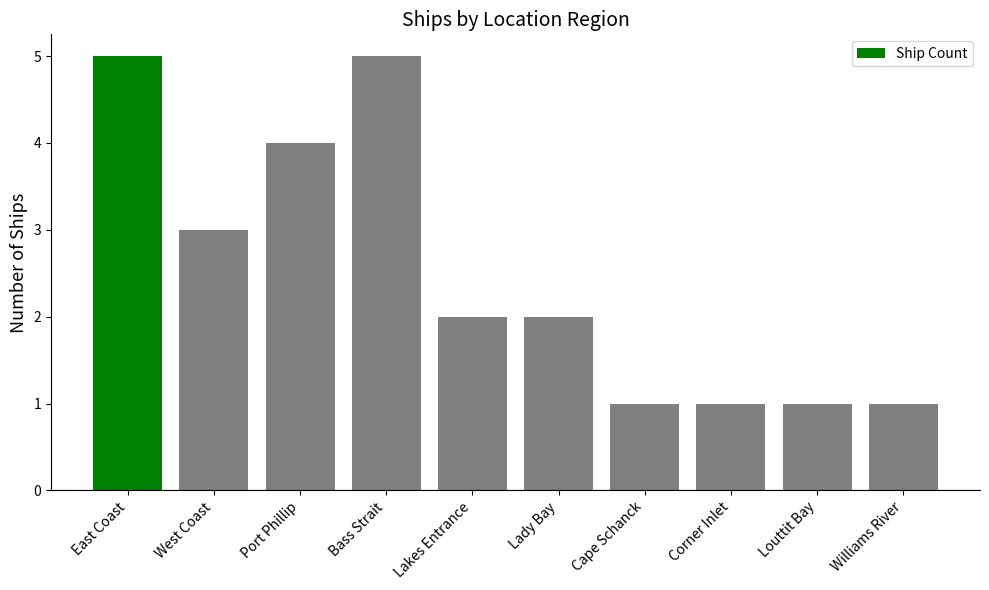

What value does the data have at Lakes Entrance?

2